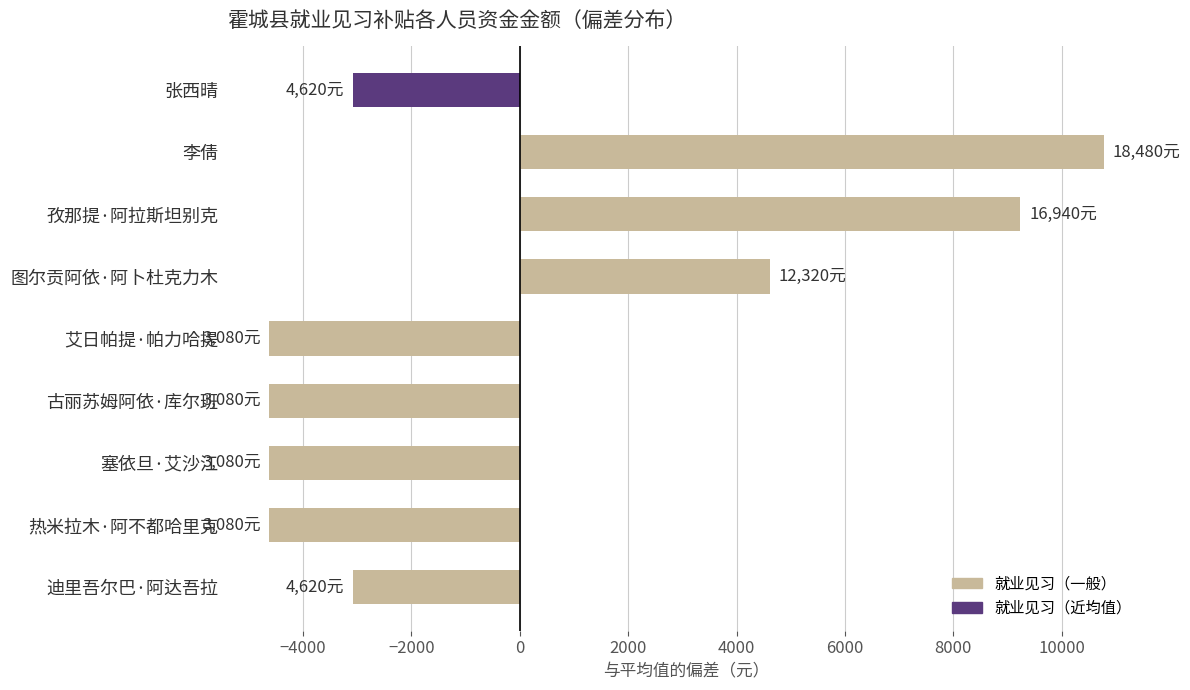

Reading top to bottom, what are all the values shown in this chart?

张西晴=-3080	李倩=10780	孜那提·阿拉斯坦别克=9240	图尔贡阿依·阿卜杜克力木=4620	艾日帕提·帕力哈提=-4620	古丽苏姆阿依·库尔班=-4620	塞依旦·艾沙江=-4620	热米拉木·阿不都哈里克=-4620	迪里吾尔巴·阿达吾拉=-3080